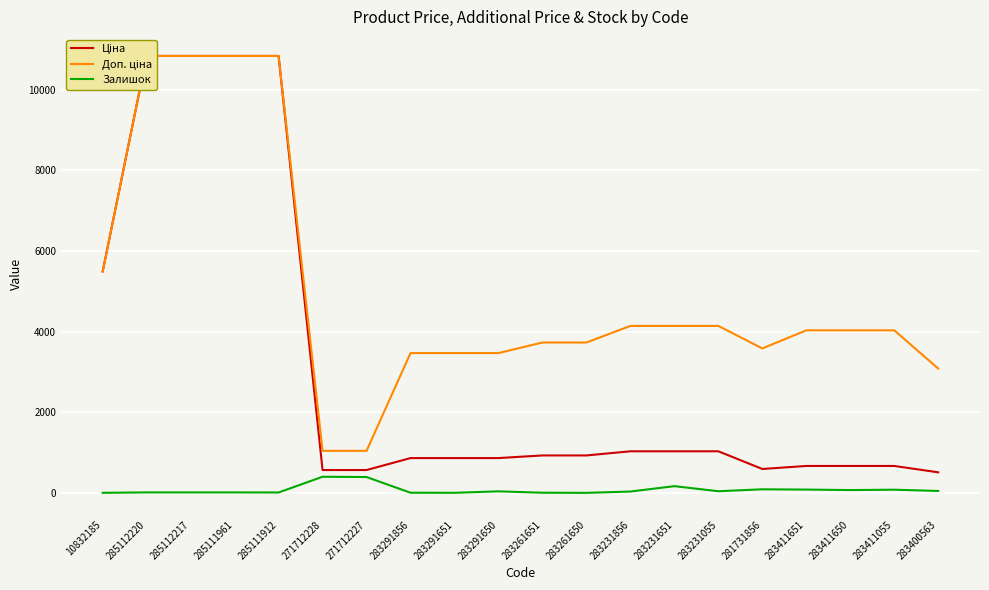

What is the difference between the second highest and minimum values in the Залишок series?

392